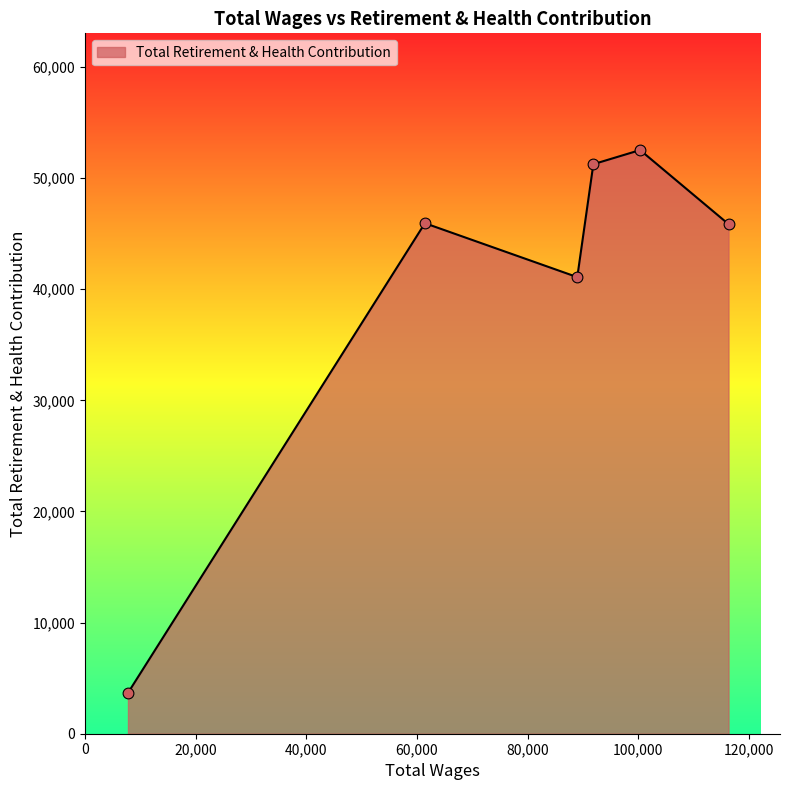

What is the smallest value displayed?

3674